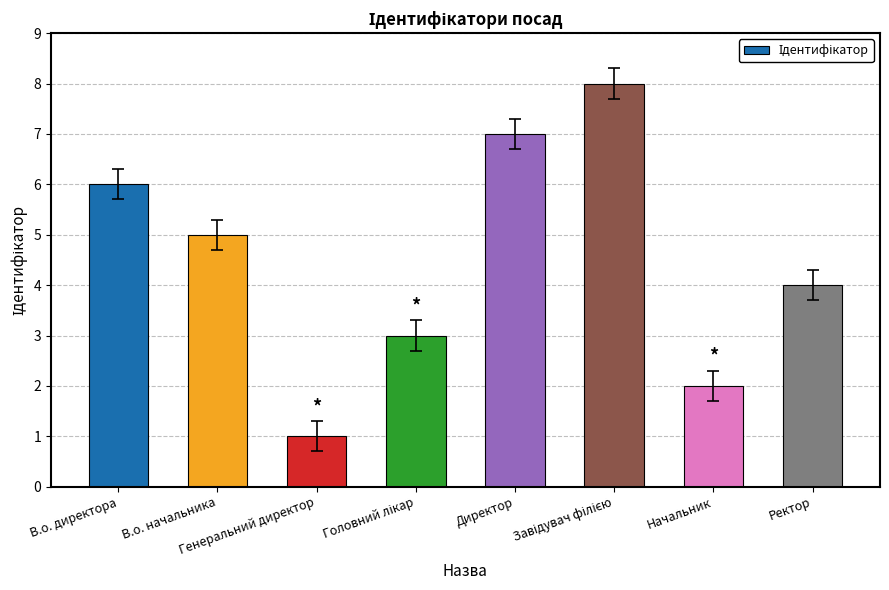

How many values are below 5?

4